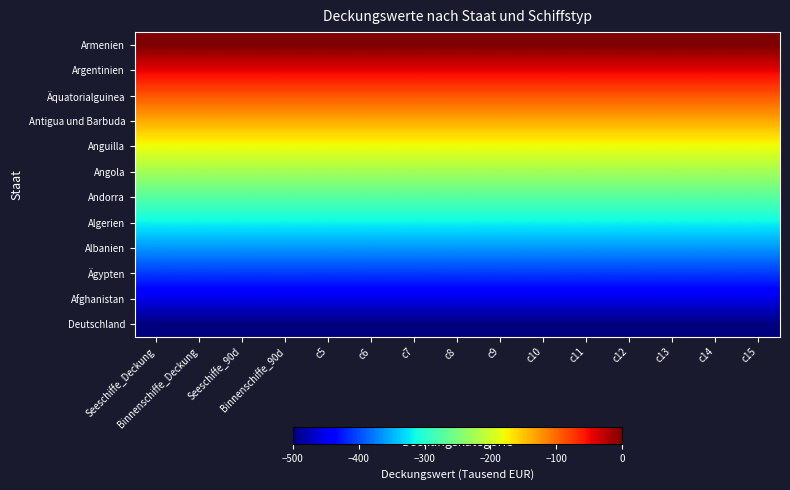

Reading left to right, extract all data points from this chart.

Deutschland: Seeschiffe_Deckung=-500.0	Binnenschiffe_Deckung=-500.0	Seeschiffe_90d=-500.0	Binnenschiffe_90d=-500.0	c5=-500.0	c6=-500.0	c7=-500.0	c8=-500.0	c9=-500.0	c10=-500.0	c11=-500.0	c12=-500.0	c13=-500.0	c14=-500.0	c15=-500.0
Afghanistan: Seeschiffe_Deckung=-454.5	Binnenschiffe_Deckung=-454.5	Seeschiffe_90d=-454.5	Binnenschiffe_90d=-454.5	c5=-454.5	c6=-454.5	c7=-454.5	c8=-454.5	c9=-454.5	c10=-454.5	c11=-454.5	c12=-454.5	c13=-454.5	c14=-454.5	c15=-454.5
Ägypten: Seeschiffe_Deckung=-409.1	Binnenschiffe_Deckung=-409.1	Seeschiffe_90d=-409.1	Binnenschiffe_90d=-409.1	c5=-409.1	c6=-409.1	c7=-409.1	c8=-409.1	c9=-409.1	c10=-409.1	c11=-409.1	c12=-409.1	c13=-409.1	c14=-409.1	c15=-409.1
Albanien: Seeschiffe_Deckung=-363.6	Binnenschiffe_Deckung=-363.6	Seeschiffe_90d=-363.6	Binnenschiffe_90d=-363.6	c5=-363.6	c6=-363.6	c7=-363.6	c8=-363.6	c9=-363.6	c10=-363.6	c11=-363.6	c12=-363.6	c13=-363.6	c14=-363.6	c15=-363.6
Algerien: Seeschiffe_Deckung=-318.2	Binnenschiffe_Deckung=-318.2	Seeschiffe_90d=-318.2	Binnenschiffe_90d=-318.2	c5=-318.2	c6=-318.2	c7=-318.2	c8=-318.2	c9=-318.2	c10=-318.2	c11=-318.2	c12=-318.2	c13=-318.2	c14=-318.2	c15=-318.2
Andorra: Seeschiffe_Deckung=-272.7	Binnenschiffe_Deckung=-272.7	Seeschiffe_90d=-272.7	Binnenschiffe_90d=-272.7	c5=-272.7	c6=-272.7	c7=-272.7	c8=-272.7	c9=-272.7	c10=-272.7	c11=-272.7	c12=-272.7	c13=-272.7	c14=-272.7	c15=-272.7
Angola: Seeschiffe_Deckung=-227.3	Binnenschiffe_Deckung=-227.3	Seeschiffe_90d=-227.3	Binnenschiffe_90d=-227.3	c5=-227.3	c6=-227.3	c7=-227.3	c8=-227.3	c9=-227.3	c10=-227.3	c11=-227.3	c12=-227.3	c13=-227.3	c14=-227.3	c15=-227.3
Anguilla: Seeschiffe_Deckung=-181.8	Binnenschiffe_Deckung=-181.8	Seeschiffe_90d=-181.8	Binnenschiffe_90d=-181.8	c5=-181.8	c6=-181.8	c7=-181.8	c8=-181.8	c9=-181.8	c10=-181.8	c11=-181.8	c12=-181.8	c13=-181.8	c14=-181.8	c15=-181.8
Antigua und Barbuda: Seeschiffe_Deckung=-136.4	Binnenschiffe_Deckung=-136.4	Seeschiffe_90d=-136.4	Binnenschiffe_90d=-136.4	c5=-136.4	c6=-136.4	c7=-136.4	c8=-136.4	c9=-136.4	c10=-136.4	c11=-136.4	c12=-136.4	c13=-136.4	c14=-136.4	c15=-136.4
Äquatorialguinea: Seeschiffe_Deckung=-90.9	Binnenschiffe_Deckung=-90.9	Seeschiffe_90d=-90.9	Binnenschiffe_90d=-90.9	c5=-90.9	c6=-90.9	c7=-90.9	c8=-90.9	c9=-90.9	c10=-90.9	c11=-90.9	c12=-90.9	c13=-90.9	c14=-90.9	c15=-90.9
Argentinien: Seeschiffe_Deckung=-45.5	Binnenschiffe_Deckung=-45.5	Seeschiffe_90d=-45.5	Binnenschiffe_90d=-45.5	c5=-45.5	c6=-45.5	c7=-45.5	c8=-45.5	c9=-45.5	c10=-45.5	c11=-45.5	c12=-45.5	c13=-45.5	c14=-45.5	c15=-45.5
Armenien: Seeschiffe_Deckung=0.0	Binnenschiffe_Deckung=0.0	Seeschiffe_90d=0.0	Binnenschiffe_90d=0.0	c5=0.0	c6=0.0	c7=0.0	c8=0.0	c9=0.0	c10=0.0	c11=0.0	c12=0.0	c13=0.0	c14=0.0	c15=0.0